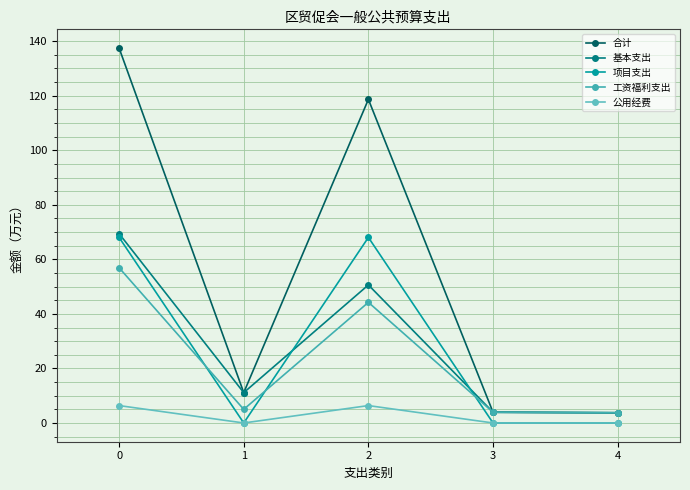

How many distinct data groups are displayed?

5